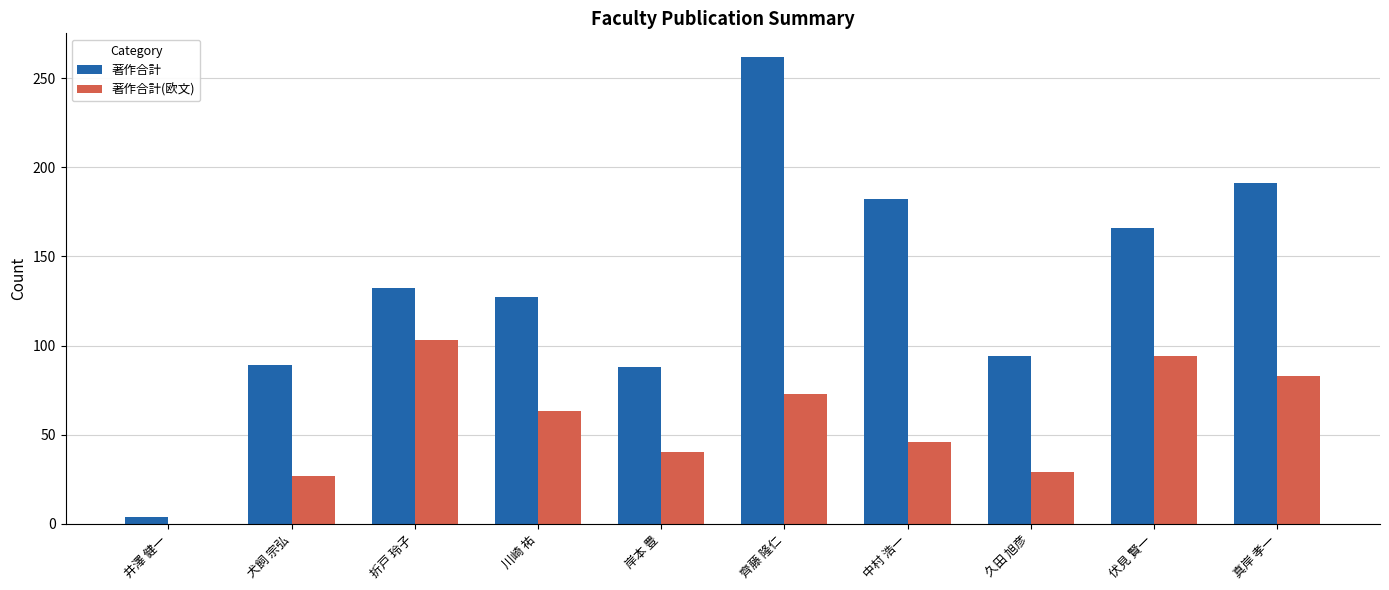

At which label is 著作合計(欧文) closest to 51?

中村 浩一